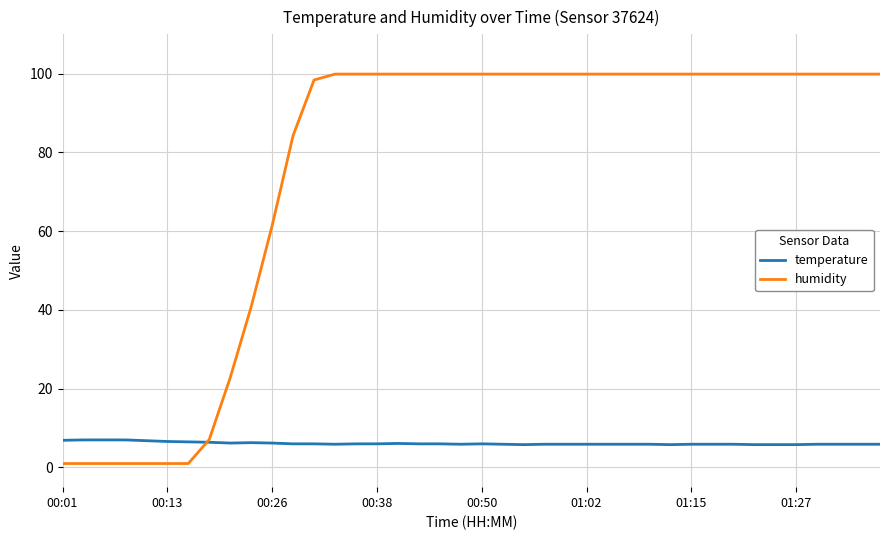

List the series in order of their overall mean, lowest first.

temperature, humidity